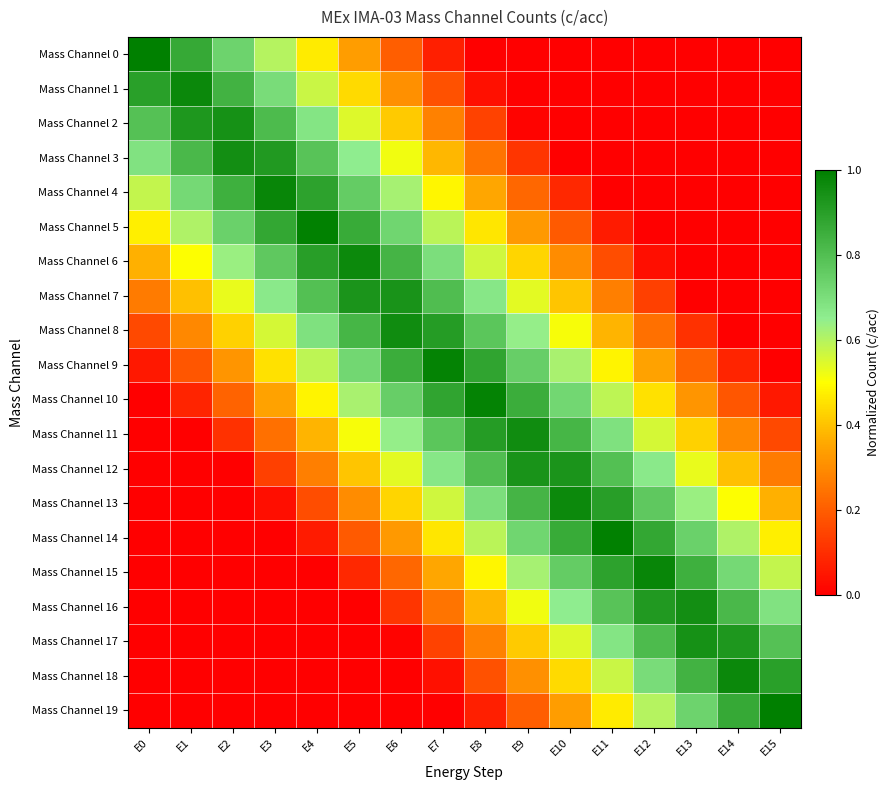

Reading right to left, list all the values displayed in this chart.

Mass Channel 0: E15=0.0	E14=0.0	E13=0.0	E12=0.0	E11=0.0	E10=0.0	E9=0.0	E8=0.0	E7=0.1	E6=0.2	E5=0.3	E4=0.5	E3=0.6	E2=0.7	E1=0.9	E0=1.0
Mass Channel 1: E15=0.0	E14=0.0	E13=0.0	E12=0.0	E11=0.0	E10=0.0	E9=0.0	E8=0.0	E7=0.2	E6=0.3	E5=0.4	E4=0.6	E3=0.7	E2=0.8	E1=1.0	E0=0.9
Mass Channel 2: E15=0.0	E14=0.0	E13=0.0	E12=0.0	E11=0.0	E10=0.0	E9=0.0	E8=0.1	E7=0.3	E6=0.4	E5=0.5	E4=0.7	E3=0.8	E2=0.9	E1=0.9	E0=0.8
Mass Channel 3: E15=0.0	E14=0.0	E13=0.0	E12=0.0	E11=0.0	E10=0.0	E9=0.1	E8=0.2	E7=0.4	E6=0.5	E5=0.6	E4=0.8	E3=0.9	E2=1.0	E1=0.8	E0=0.7
Mass Channel 4: E15=0.0	E14=0.0	E13=0.0	E12=0.0	E11=0.0	E10=0.1	E9=0.2	E8=0.4	E7=0.5	E6=0.6	E5=0.8	E4=0.9	E3=1.0	E2=0.8	E1=0.7	E0=0.6
Mass Channel 5: E15=0.0	E14=0.0	E13=0.0	E12=0.0	E11=0.1	E10=0.2	E9=0.3	E8=0.5	E7=0.6	E6=0.7	E5=0.9	E4=1.0	E3=0.9	E2=0.7	E1=0.6	E0=0.5
Mass Channel 6: E15=0.0	E14=0.0	E13=0.0	E12=0.0	E11=0.2	E10=0.3	E9=0.4	E8=0.6	E7=0.7	E6=0.8	E5=1.0	E4=0.9	E3=0.8	E2=0.6	E1=0.5	E0=0.4
Mass Channel 7: E15=0.0	E14=0.0	E13=0.0	E12=0.1	E11=0.3	E10=0.4	E9=0.5	E8=0.7	E7=0.8	E6=0.9	E5=0.9	E4=0.8	E3=0.7	E2=0.5	E1=0.4	E0=0.3
Mass Channel 8: E15=0.0	E14=0.0	E13=0.1	E12=0.2	E11=0.4	E10=0.5	E9=0.6	E8=0.8	E7=0.9	E6=1.0	E5=0.8	E4=0.7	E3=0.6	E2=0.4	E1=0.3	E0=0.2
Mass Channel 9: E15=0.0	E14=0.1	E13=0.2	E12=0.3	E11=0.5	E10=0.6	E9=0.7	E8=0.9	E7=1.0	E6=0.9	E5=0.7	E4=0.6	E3=0.5	E2=0.3	E1=0.2	E0=0.1
Mass Channel 10: E15=0.1	E14=0.2	E13=0.3	E12=0.5	E11=0.6	E10=0.7	E9=0.9	E8=1.0	E7=0.9	E6=0.7	E5=0.6	E4=0.5	E3=0.3	E2=0.2	E1=0.1	E0=0.0
Mass Channel 11: E15=0.2	E14=0.3	E13=0.4	E12=0.6	E11=0.7	E10=0.8	E9=1.0	E8=0.9	E7=0.8	E6=0.6	E5=0.5	E4=0.4	E3=0.2	E2=0.1	E1=0.0	E0=0.0
Mass Channel 12: E15=0.3	E14=0.4	E13=0.5	E12=0.7	E11=0.8	E10=0.9	E9=0.9	E8=0.8	E7=0.7	E6=0.5	E5=0.4	E4=0.3	E3=0.1	E2=0.0	E1=0.0	E0=0.0
Mass Channel 13: E15=0.4	E14=0.5	E13=0.6	E12=0.8	E11=0.9	E10=1.0	E9=0.8	E8=0.7	E7=0.6	E6=0.4	E5=0.3	E4=0.2	E3=0.0	E2=0.0	E1=0.0	E0=0.0
Mass Channel 14: E15=0.5	E14=0.6	E13=0.7	E12=0.9	E11=1.0	E10=0.9	E9=0.7	E8=0.6	E7=0.5	E6=0.3	E5=0.2	E4=0.1	E3=0.0	E2=0.0	E1=0.0	E0=0.0
Mass Channel 15: E15=0.6	E14=0.7	E13=0.8	E12=1.0	E11=0.9	E10=0.8	E9=0.6	E8=0.5	E7=0.4	E6=0.2	E5=0.1	E4=0.0	E3=0.0	E2=0.0	E1=0.0	E0=0.0
Mass Channel 16: E15=0.7	E14=0.8	E13=1.0	E12=0.9	E11=0.8	E10=0.6	E9=0.5	E8=0.4	E7=0.2	E6=0.1	E5=0.0	E4=0.0	E3=0.0	E2=0.0	E1=0.0	E0=0.0
Mass Channel 17: E15=0.8	E14=0.9	E13=0.9	E12=0.8	E11=0.7	E10=0.5	E9=0.4	E8=0.3	E7=0.1	E6=0.0	E5=0.0	E4=0.0	E3=0.0	E2=0.0	E1=0.0	E0=0.0
Mass Channel 18: E15=0.9	E14=1.0	E13=0.8	E12=0.7	E11=0.6	E10=0.4	E9=0.3	E8=0.2	E7=0.0	E6=0.0	E5=0.0	E4=0.0	E3=0.0	E2=0.0	E1=0.0	E0=0.0
Mass Channel 19: E15=1.0	E14=0.9	E13=0.7	E12=0.6	E11=0.5	E10=0.3	E9=0.2	E8=0.1	E7=0.0	E6=0.0	E5=0.0	E4=0.0	E3=0.0	E2=0.0	E1=0.0	E0=0.0